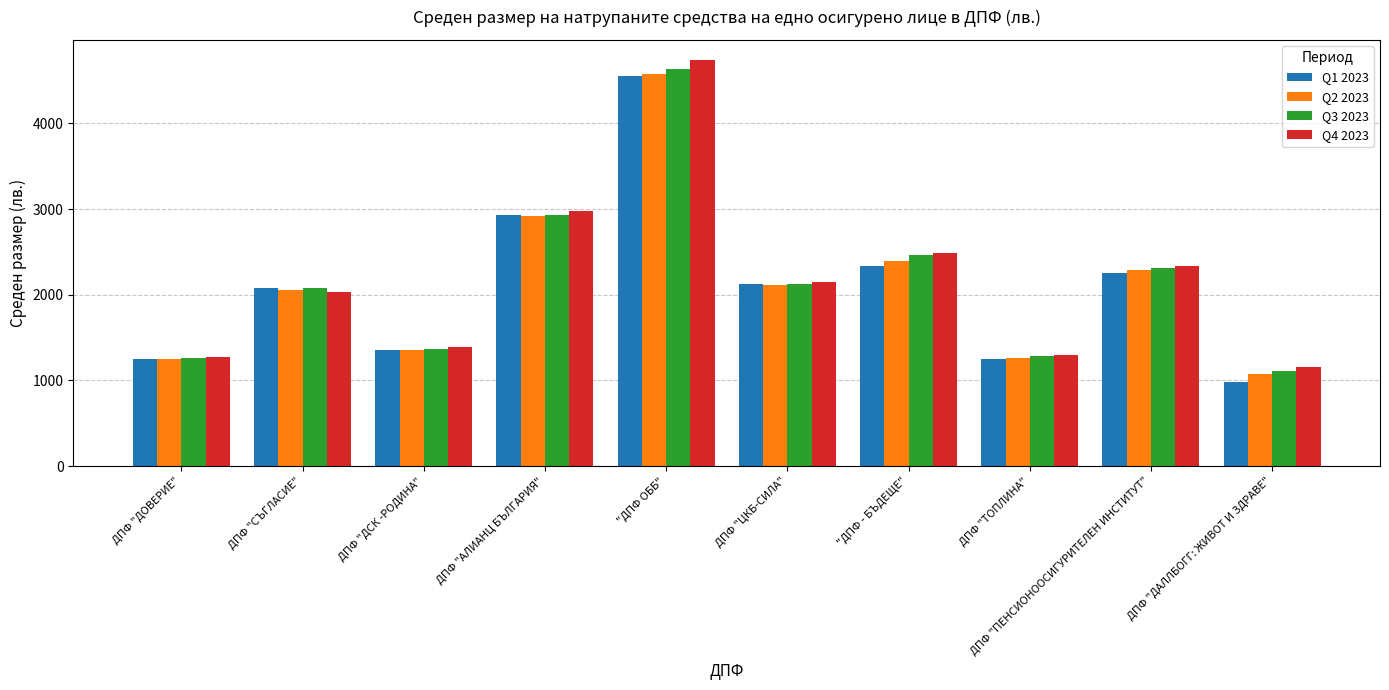

At which category is the sum across all series the highest?

"ДПФ ОББ"